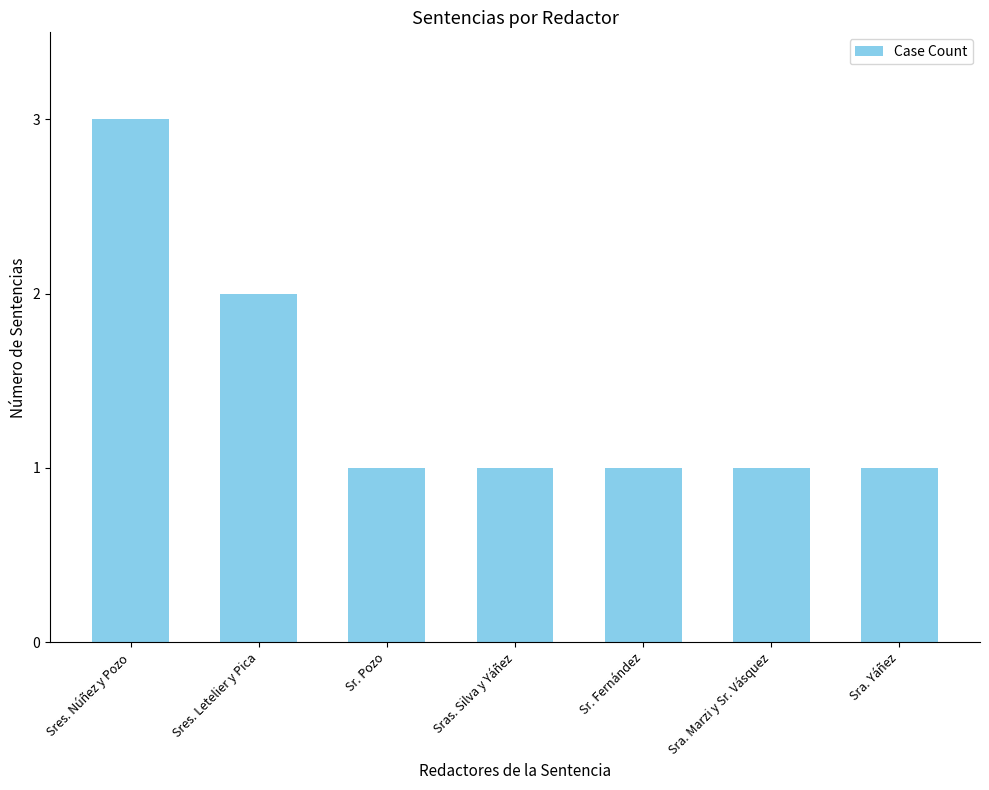

The value at Sr. Pozo is 1. True or false?

True